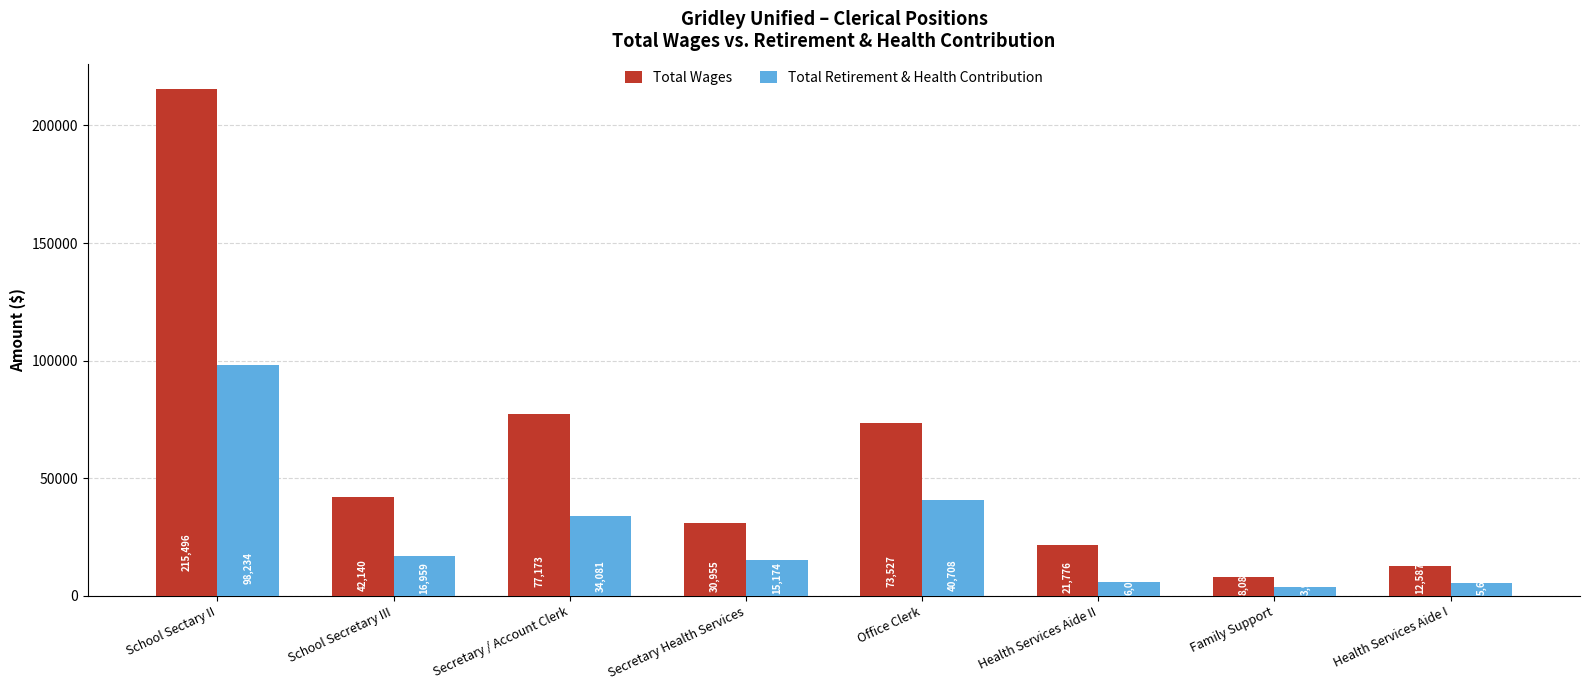

Rank the categories by Total Retirement & Health Contribution value from highest to lowest.

School Sectary II, Office Clerk, Secretary / Account Clerk, School Secretary III, Secretary Health Services, Health Services Aide II, Health Services Aide I, Family Support